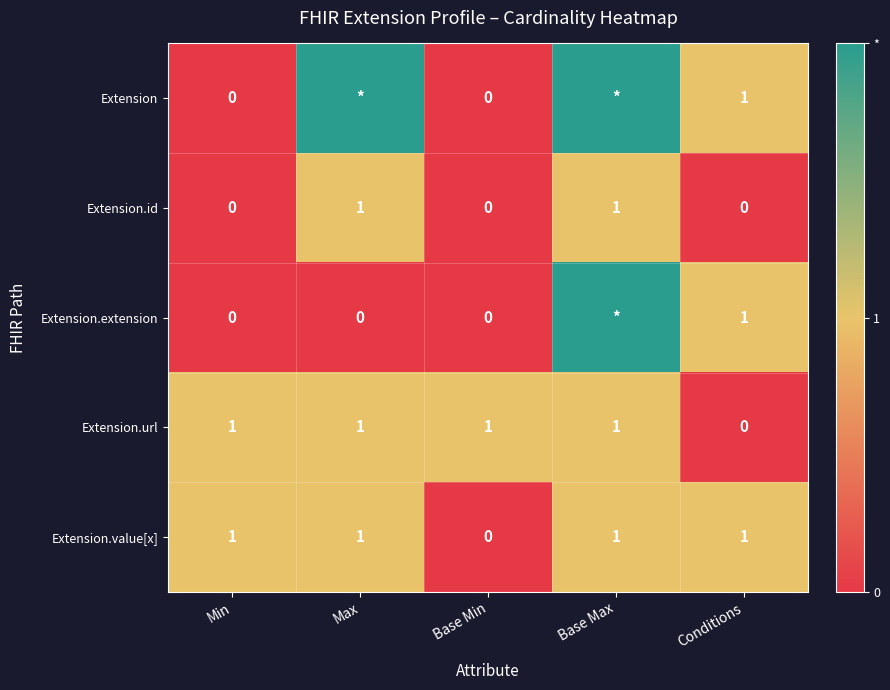

The Extension.id series shows -1 at Conditions. True or false?

False